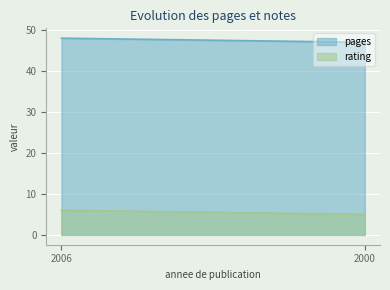

What is the value of the rating point at the 1st from the left?

6